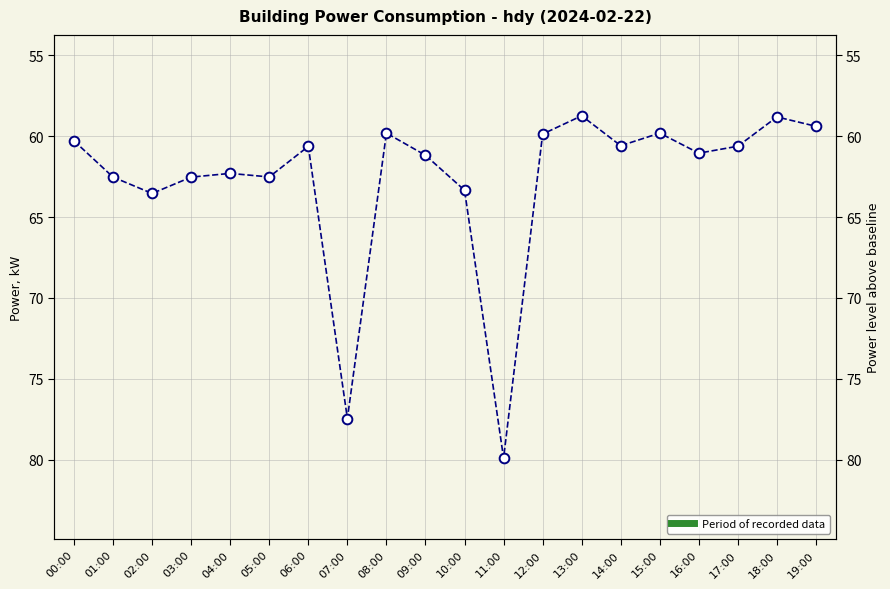

Which has a higher value, 03:00 or 07:00?

07:00